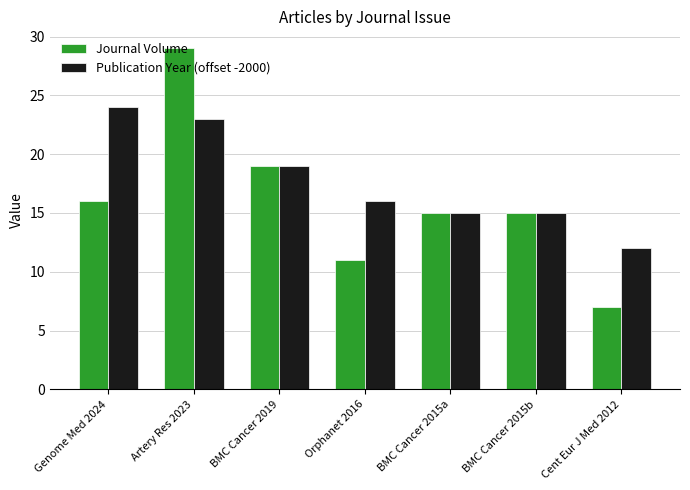

What is the difference between the maximum and second lowest values in the Journal Volume series?

18